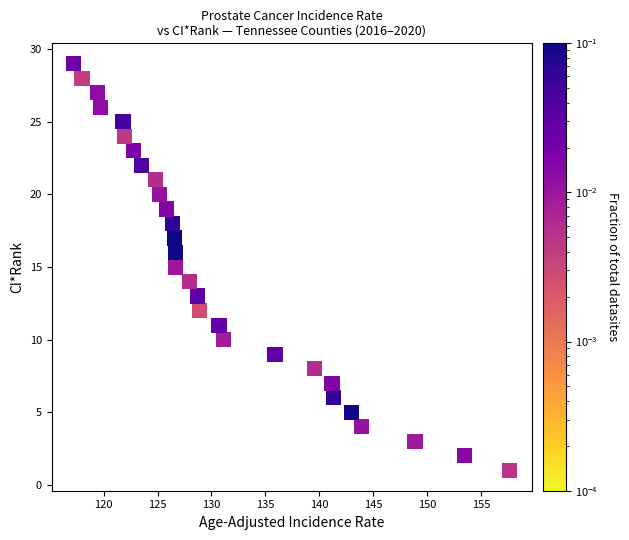

What is the range of Y values (max minus min)?

28